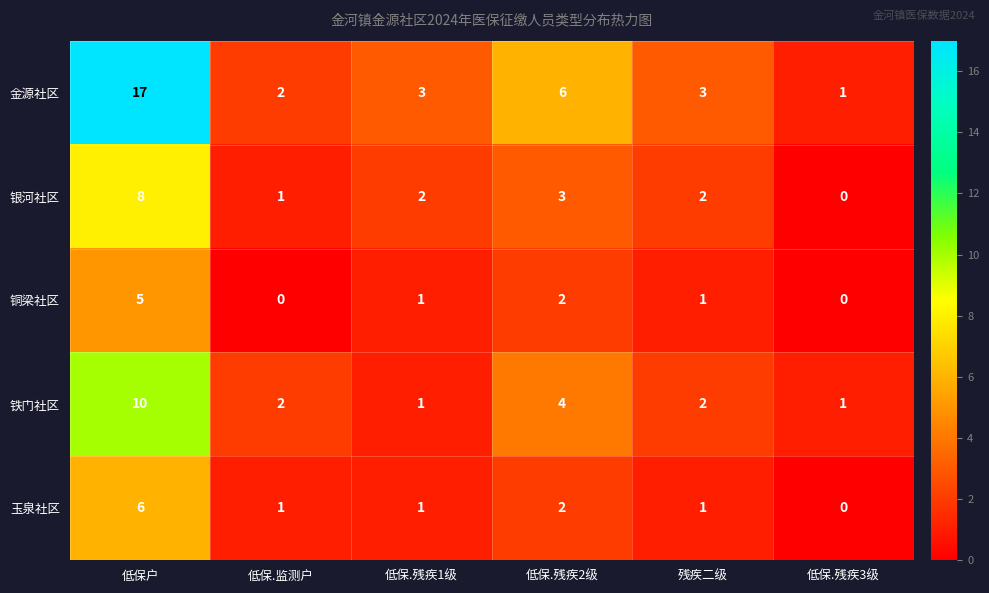

Reading right to left, list all the values displayed in this chart.

金源社区: 低保.残疾3级=1	残疾二级=3	低保.残疾2级=6	低保.残疾1级=3	低保.监测户=2	低保户=17
银河社区: 低保.残疾3级=0	残疾二级=2	低保.残疾2级=3	低保.残疾1级=2	低保.监测户=1	低保户=8
铜梁社区: 低保.残疾3级=0	残疾二级=1	低保.残疾2级=2	低保.残疾1级=1	低保.监测户=0	低保户=5
铁门社区: 低保.残疾3级=1	残疾二级=2	低保.残疾2级=4	低保.残疾1级=1	低保.监测户=2	低保户=10
玉泉社区: 低保.残疾3级=0	残疾二级=1	低保.残疾2级=2	低保.残疾1级=1	低保.监测户=1	低保户=6